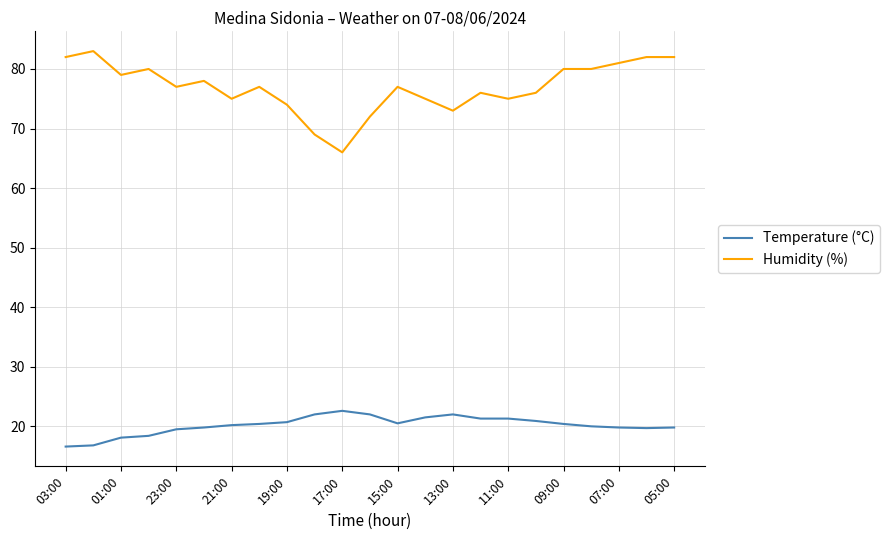

Which series has the largest range (max minus min)?

Humidity (%)